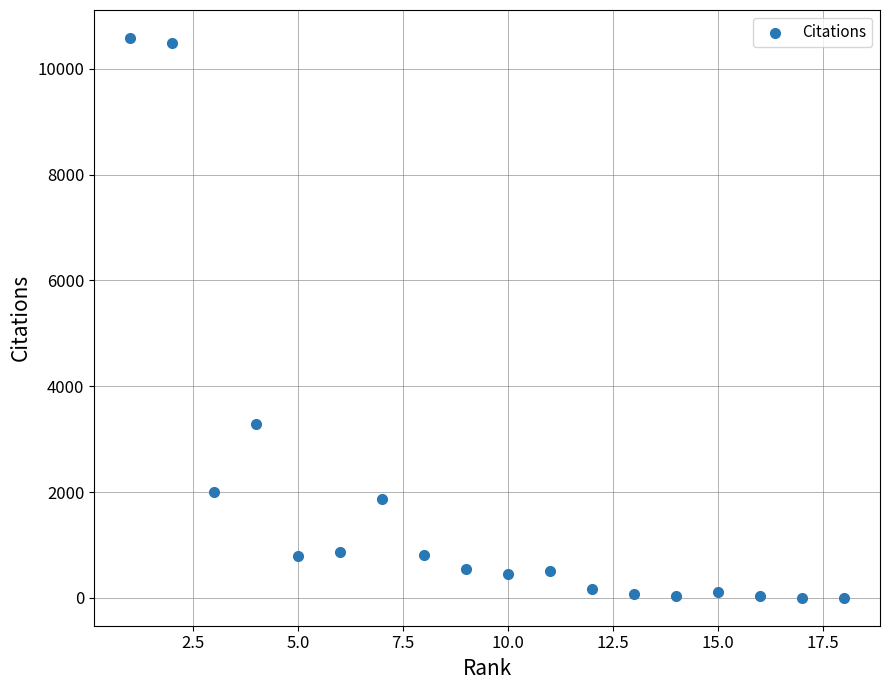

What is the range of X values (max minus min)?

17